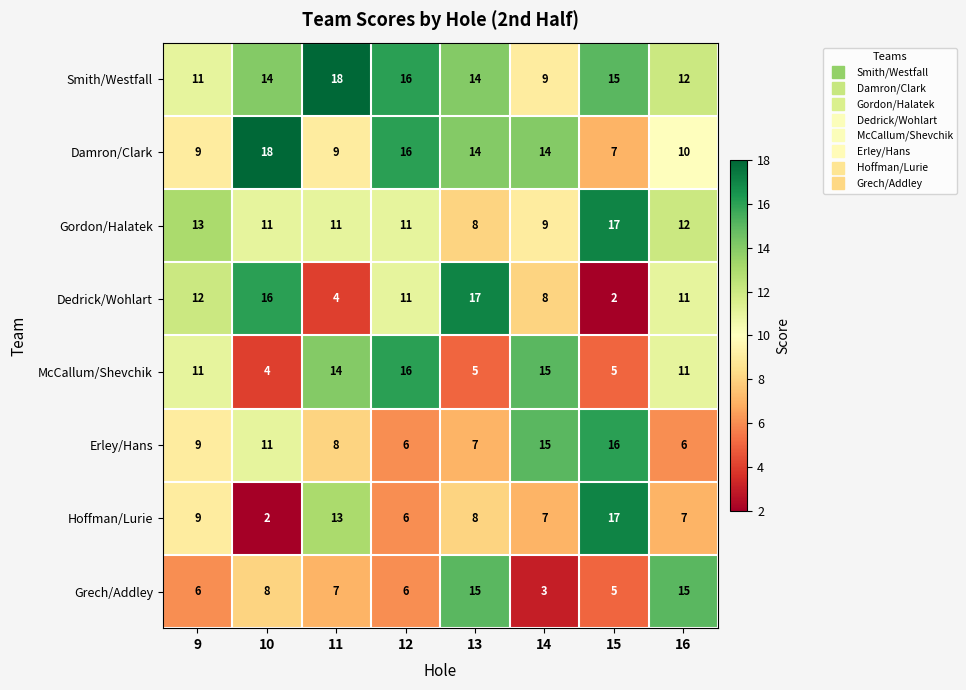

What is the total value across all series at 13?

88